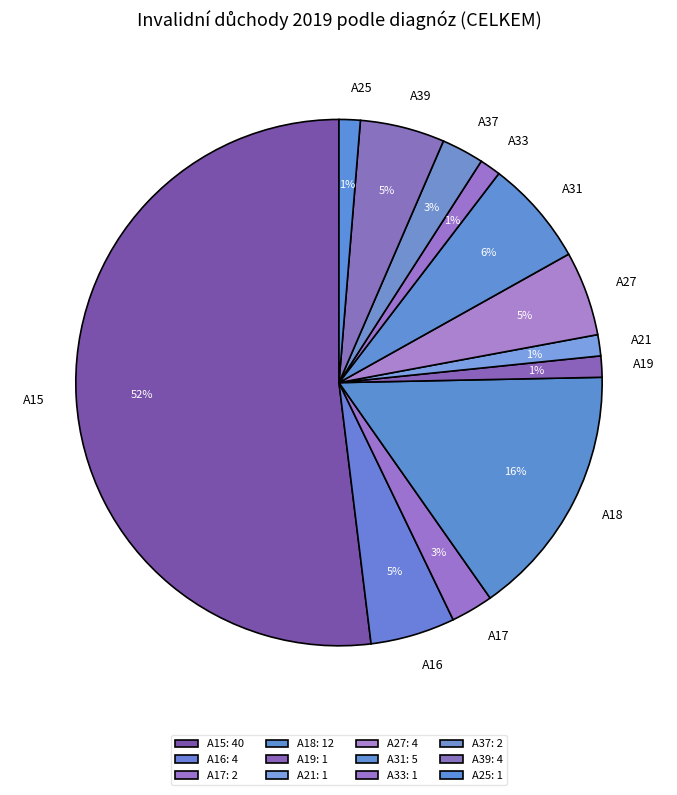

Do A16 and A37 together represent more than half of the pie?

No